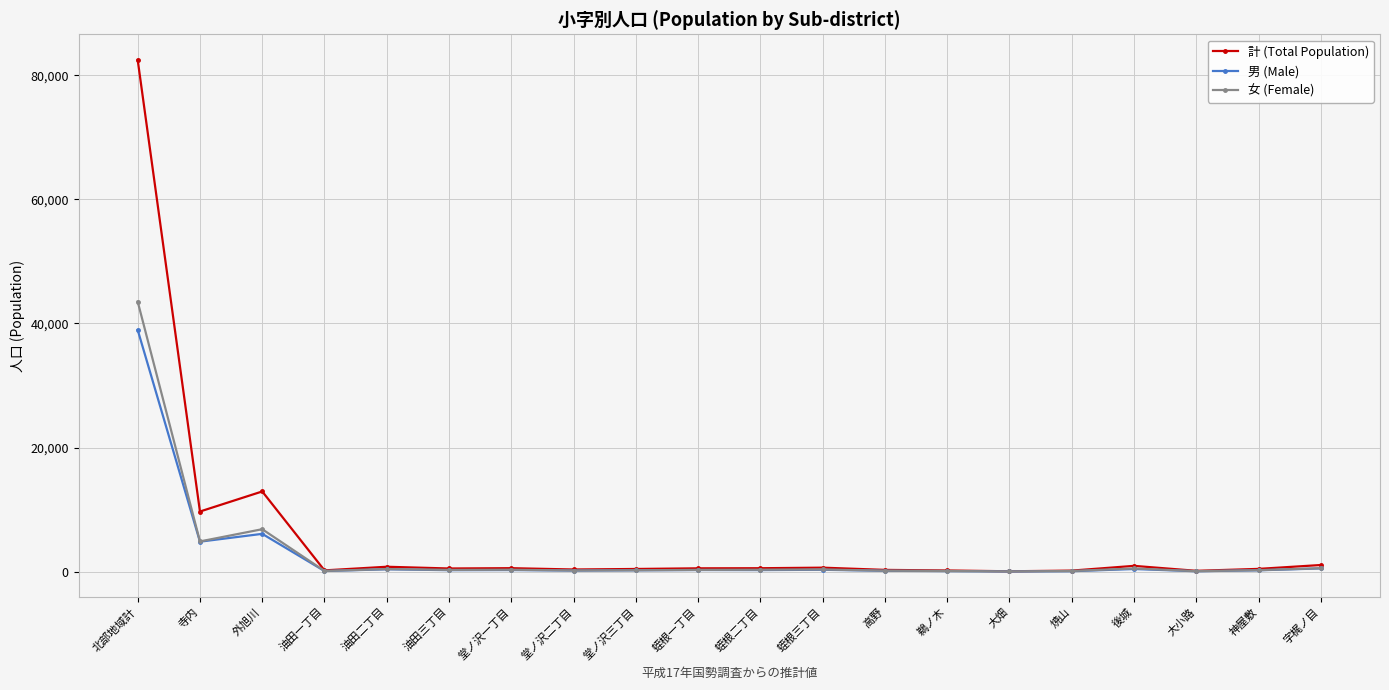

Which series has the largest total across all categories?

計 (Total Population)